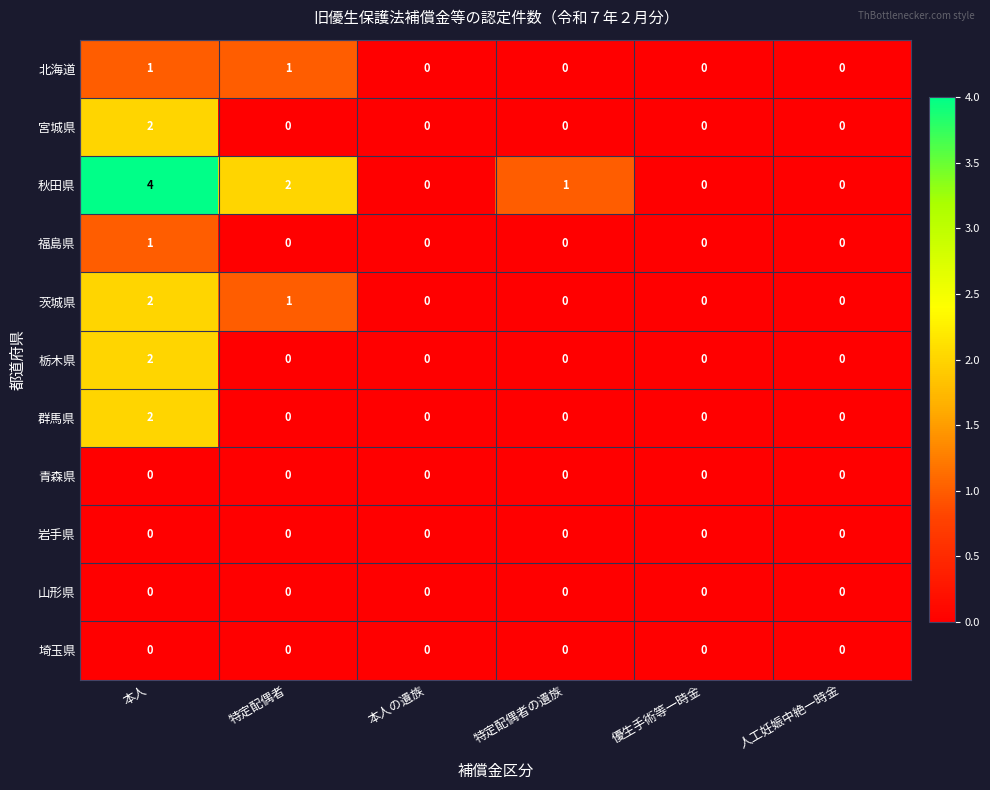

Count the 北海道 values in the range 0 to 1.

6